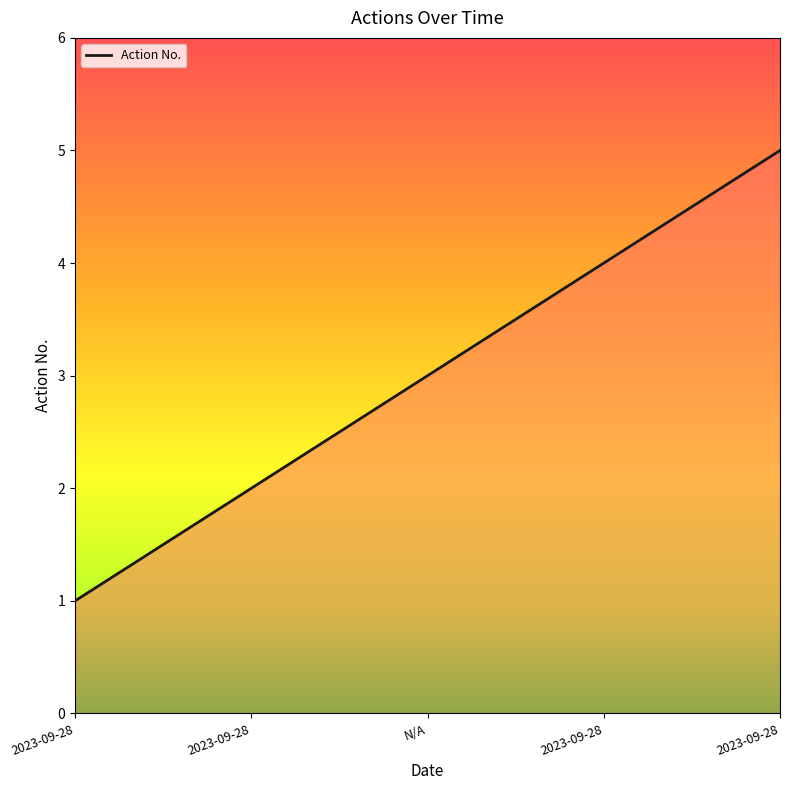

Rank the categories by value from lowest to highest.

2023-09-28, 2023-09-28, N/A, 2023-09-28, 2023-09-28